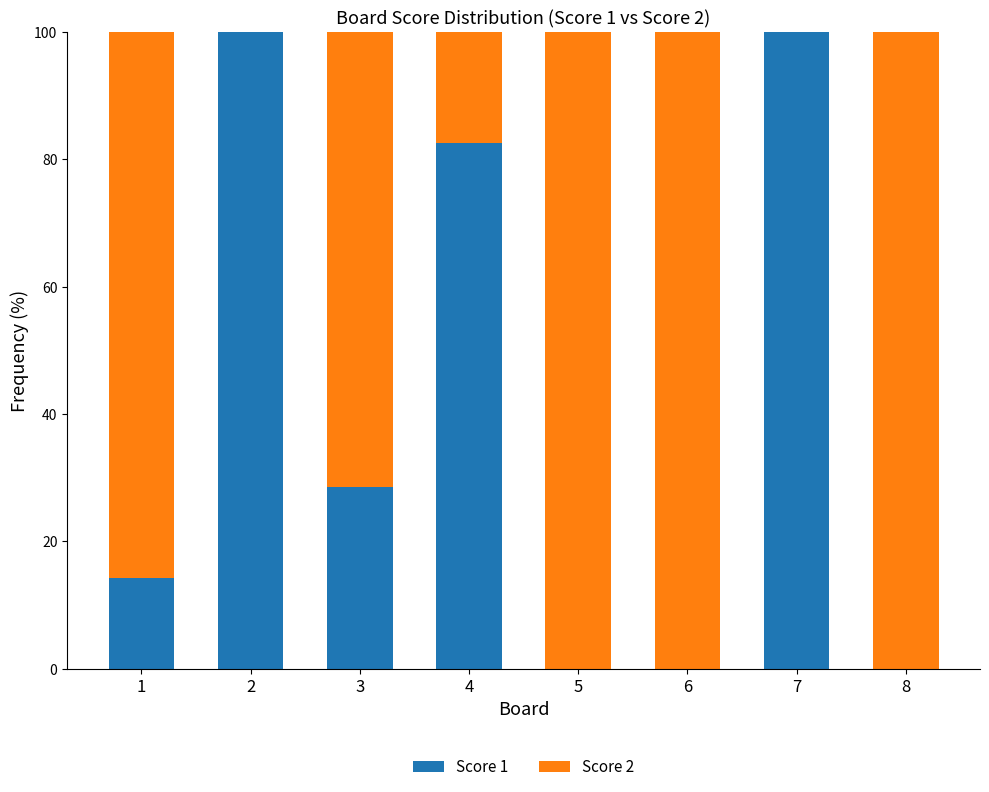

What is the total value across all series at 6?

100.0